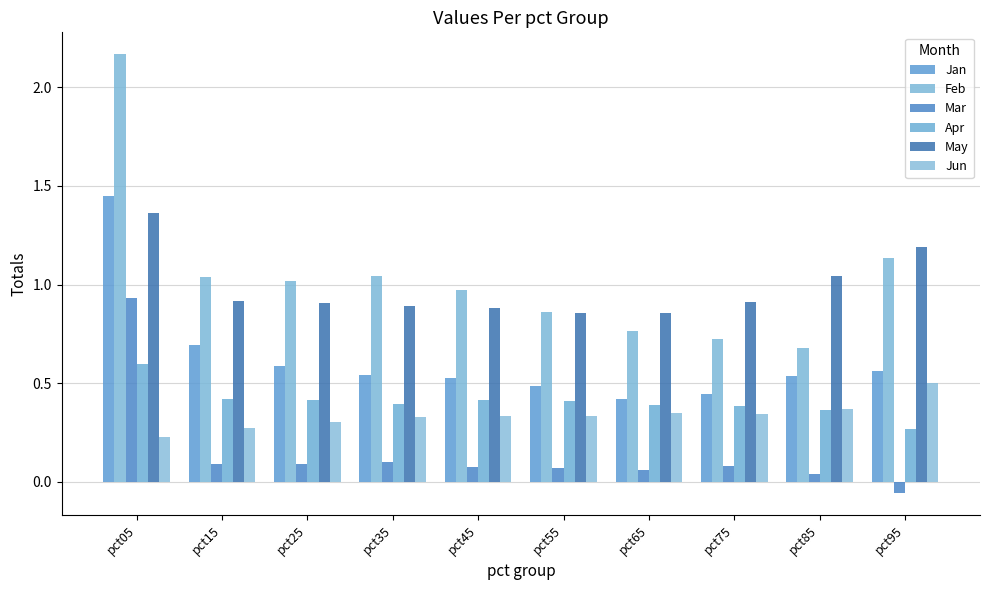

List the labels in order of Mar value, largest first.

pct05, pct35, pct15, pct25, pct75, pct45, pct55, pct65, pct85, pct95